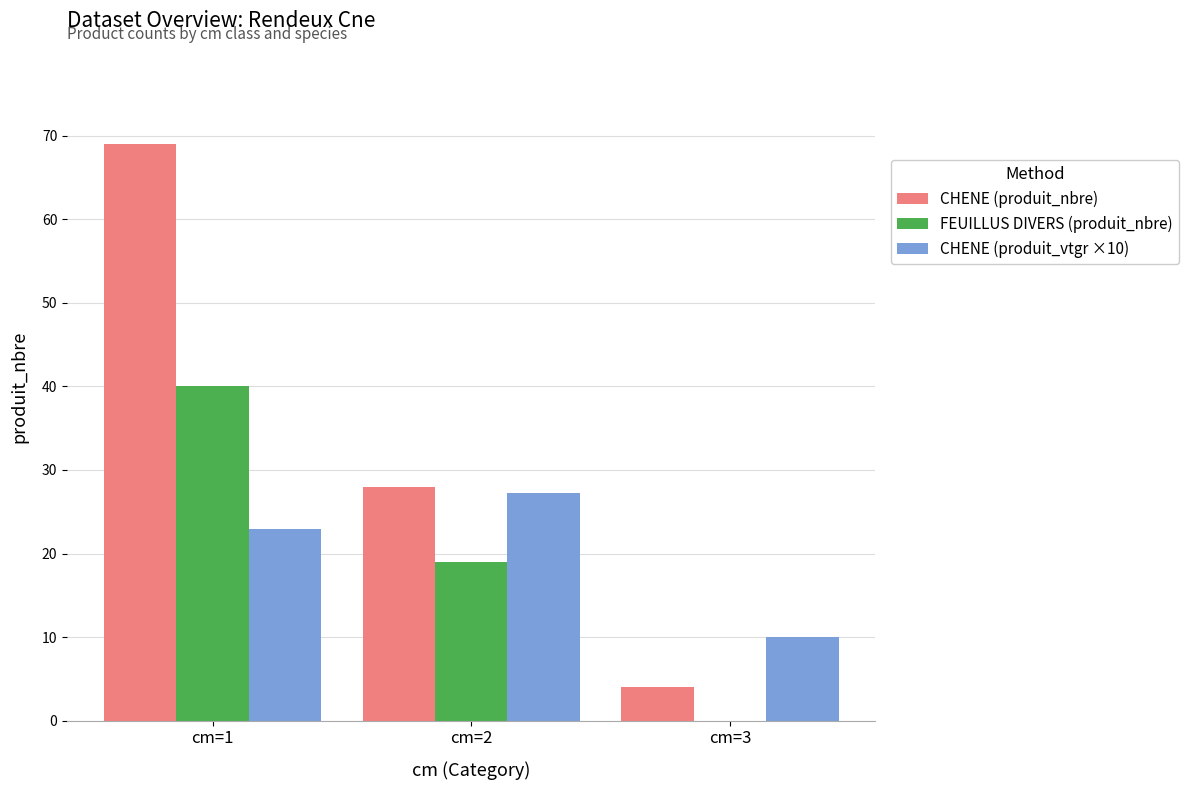

True or false: FEUILLUS DIVERS (produit_nbre) has a value of 19.0 at cm=2.

True